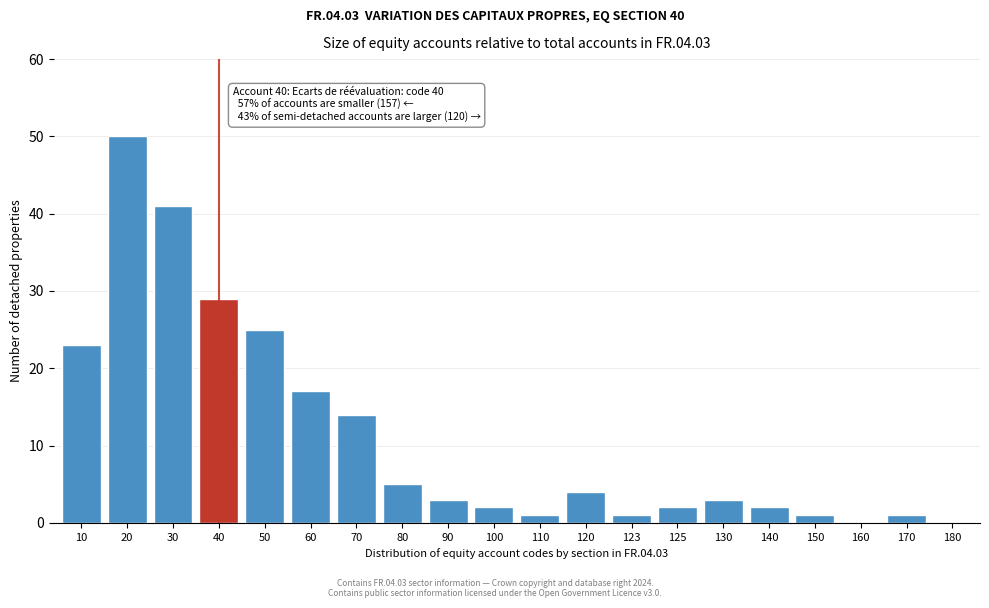

Reading left to right, list all the values displayed in this chart.

10=23	20=50	30=41	40=29	50=25	60=17	70=14	80=5	90=3	100=2	110=1	120=4	123=1	125=2	130=3	140=2	150=1	160=0	170=1	180=0